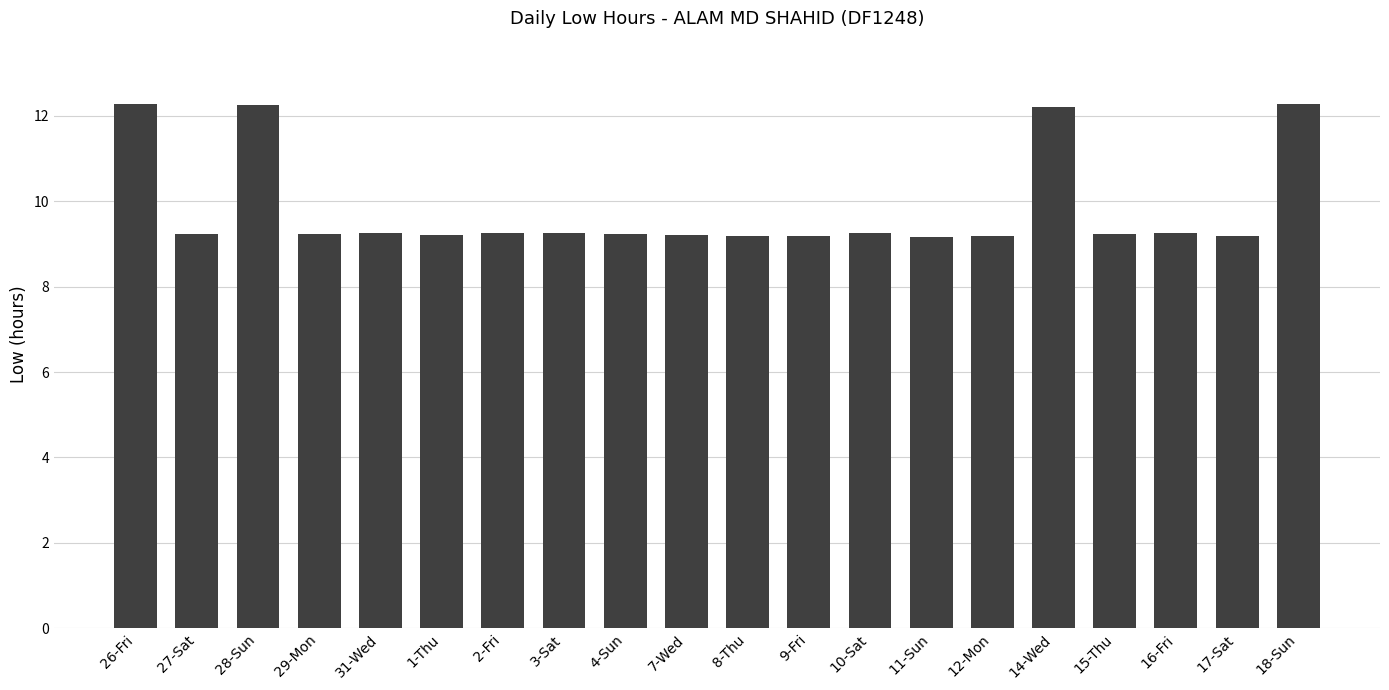

What is the minimum value shown in the chart?

9.2